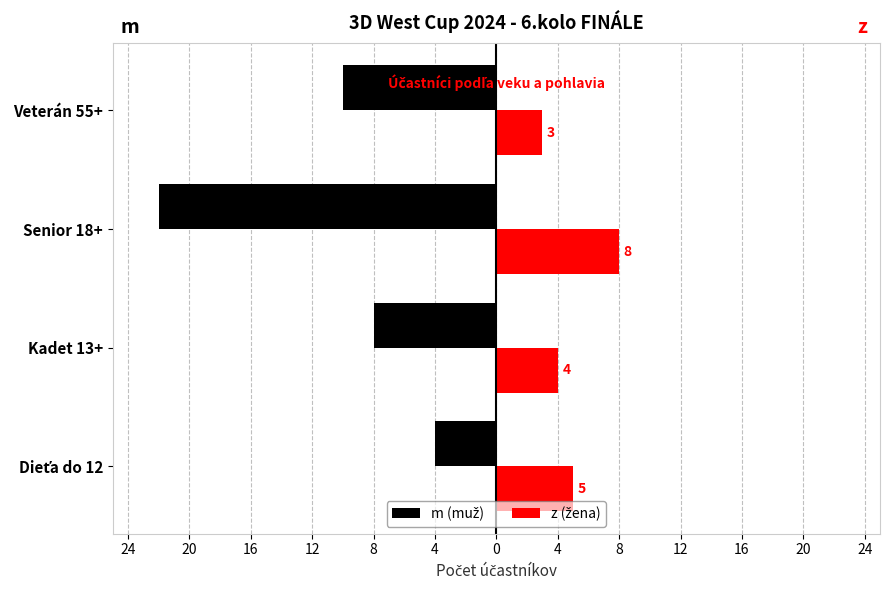

Are the bars grouped side by side (vs. stacked)?

Yes